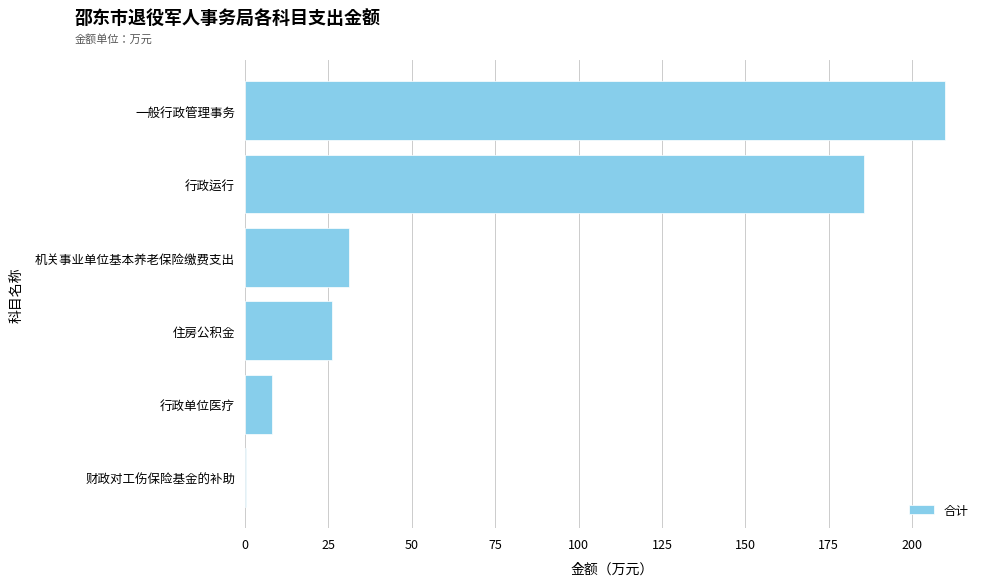

Is it true that the value at 一般行政管理事务 is 209.8?

True